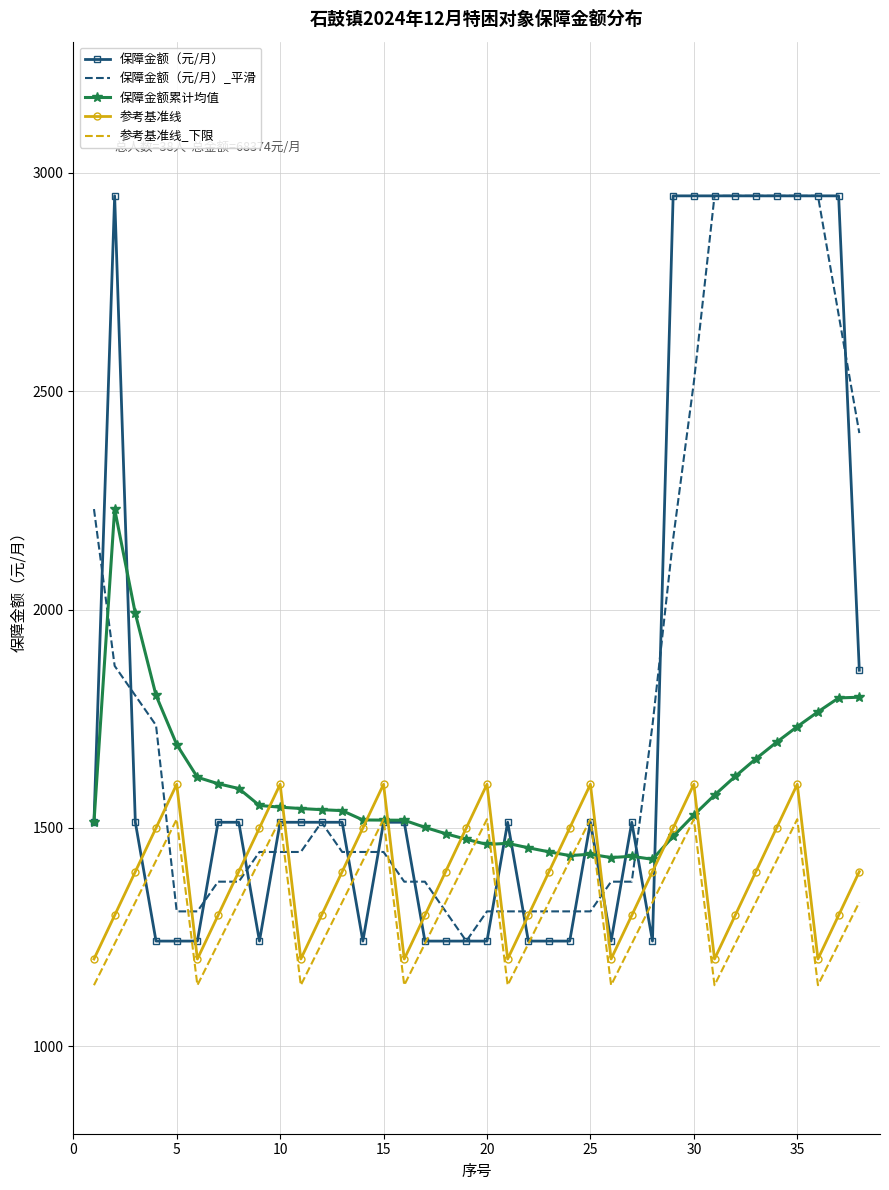

True or false: 保障金额（元/月） and 参考基准线 cross at least once.

True